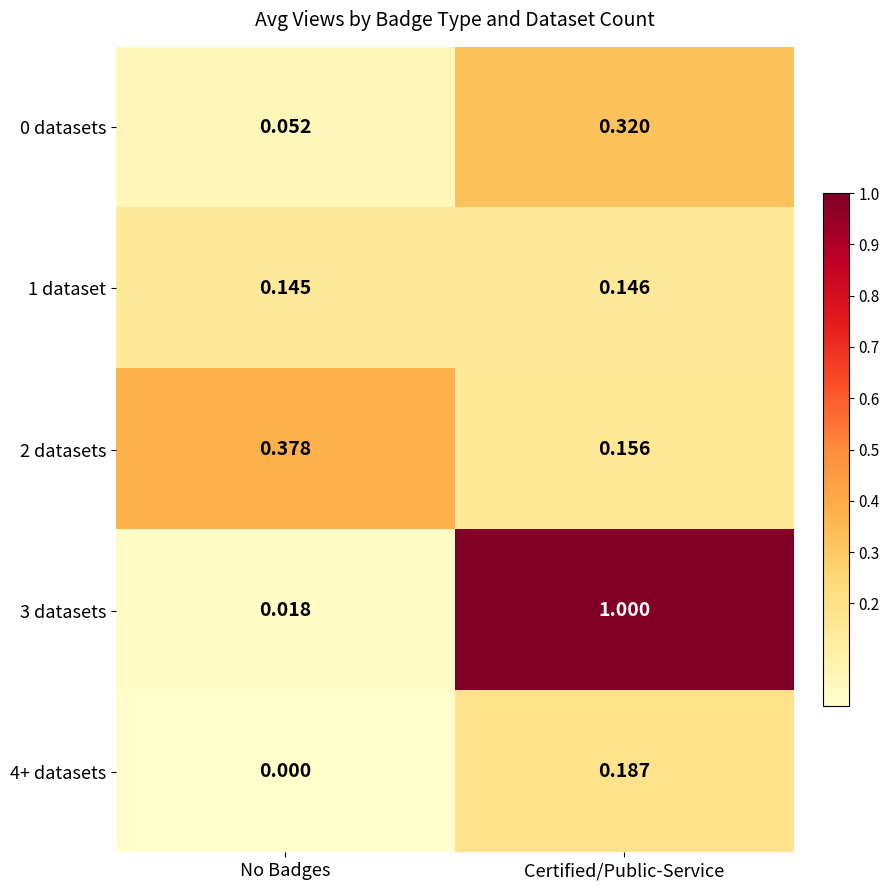

At which label is 0 datasets closest to 0?

No Badges